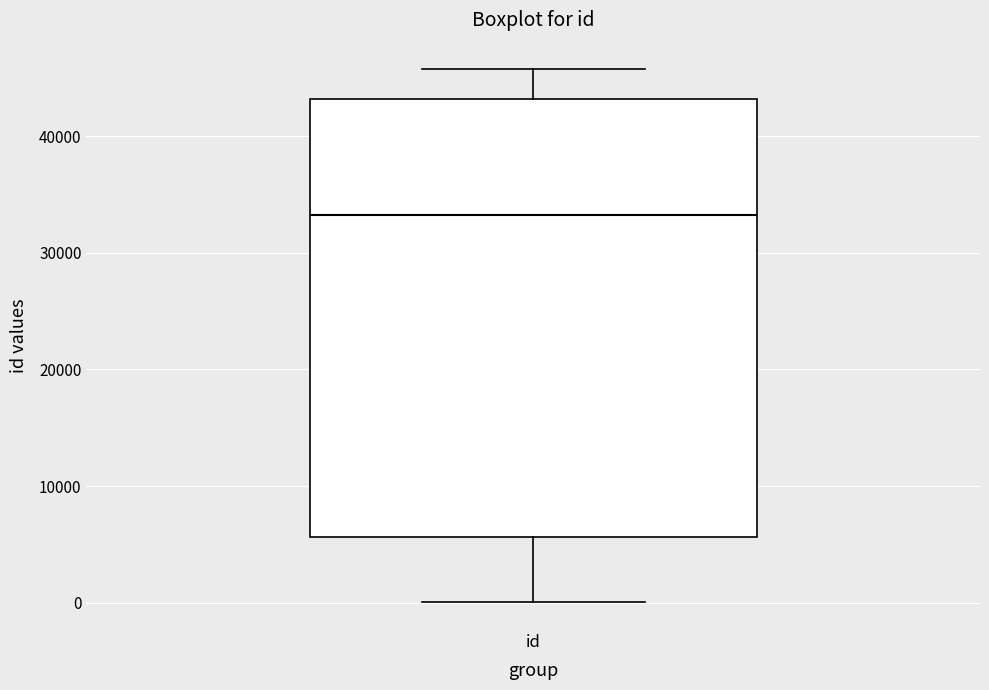

Read this box plot against the y-axis: the position of the median line, the range covered by the box, and the ends of both whiskers. The values are not printed on the chart, so give them approximately, as read against the axis.

median 33000, box 6000 to 43000, whiskers 0 to 46000